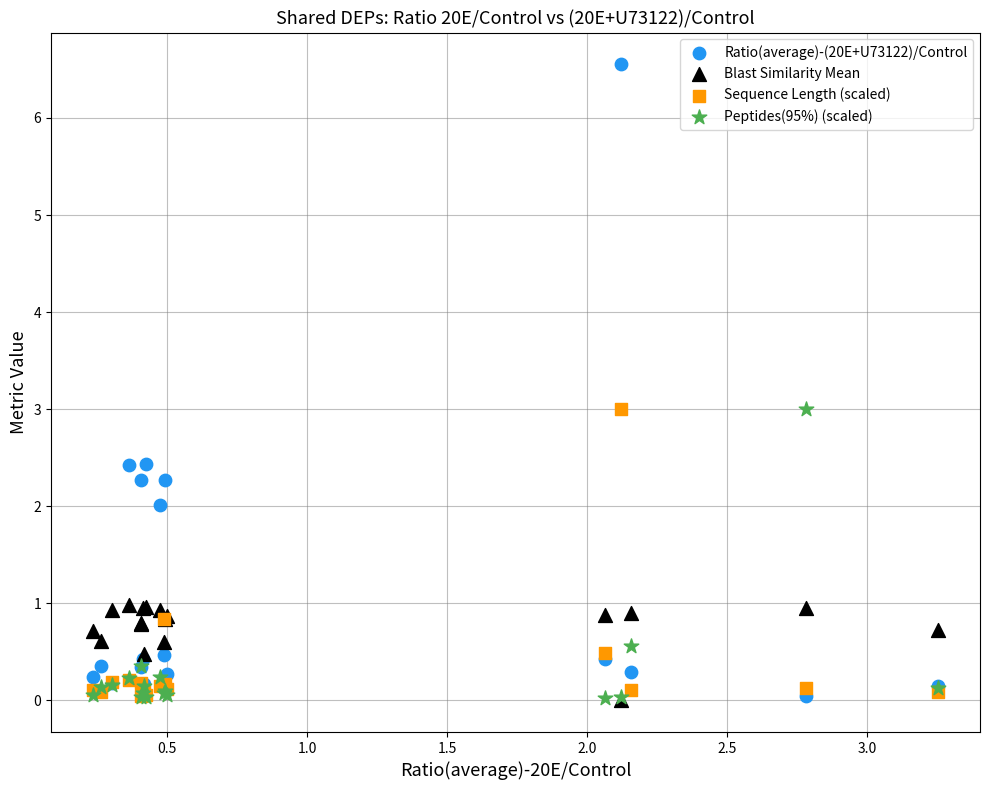

Which series has the largest Y range (max minus min)?

Ratio(average)-(20E+U73122)/Control